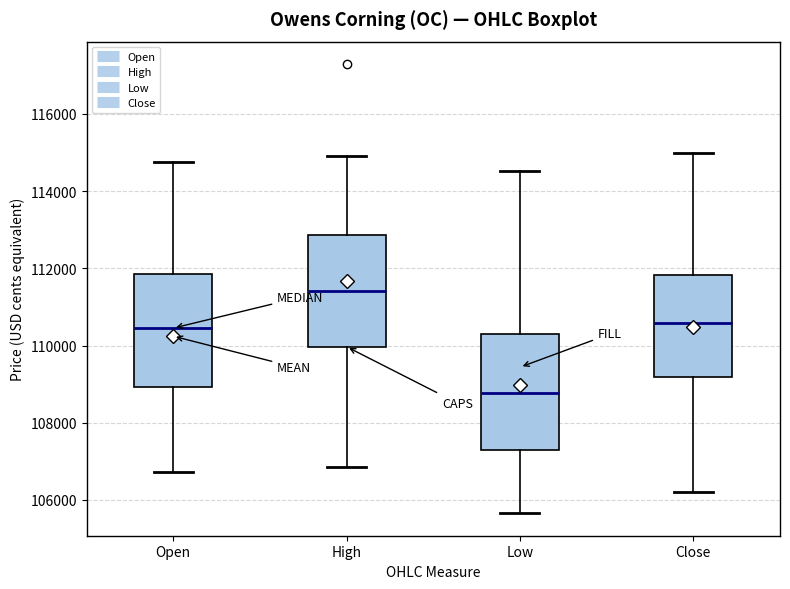

Reading left to right, transcribe this box plot: for each box, give where its median line is, the range the box spans, and where its two whiskers end, as read against the y-axis. The values are not printed on the chart, so give them approximately, as read against the axis.

Open: median 110400, box 109000 to 111800, whiskers 106800 to 114800
High: median 111400, box 110000 to 112800, whiskers 106800 to 115000
Low: median 108800, box 107400 to 110200, whiskers 105600 to 114600
Close: median 110600, box 109200 to 111800, whiskers 106200 to 115000